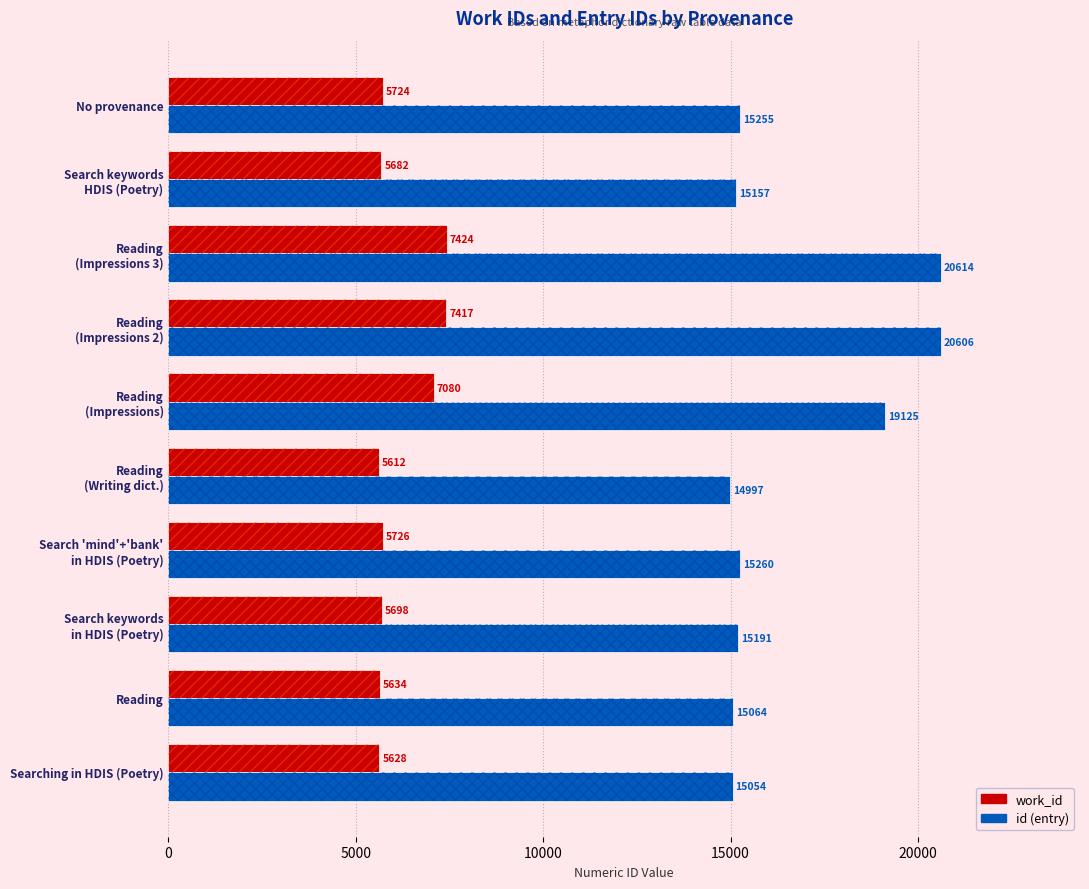

How many values in the work_id series are below 5724?

5